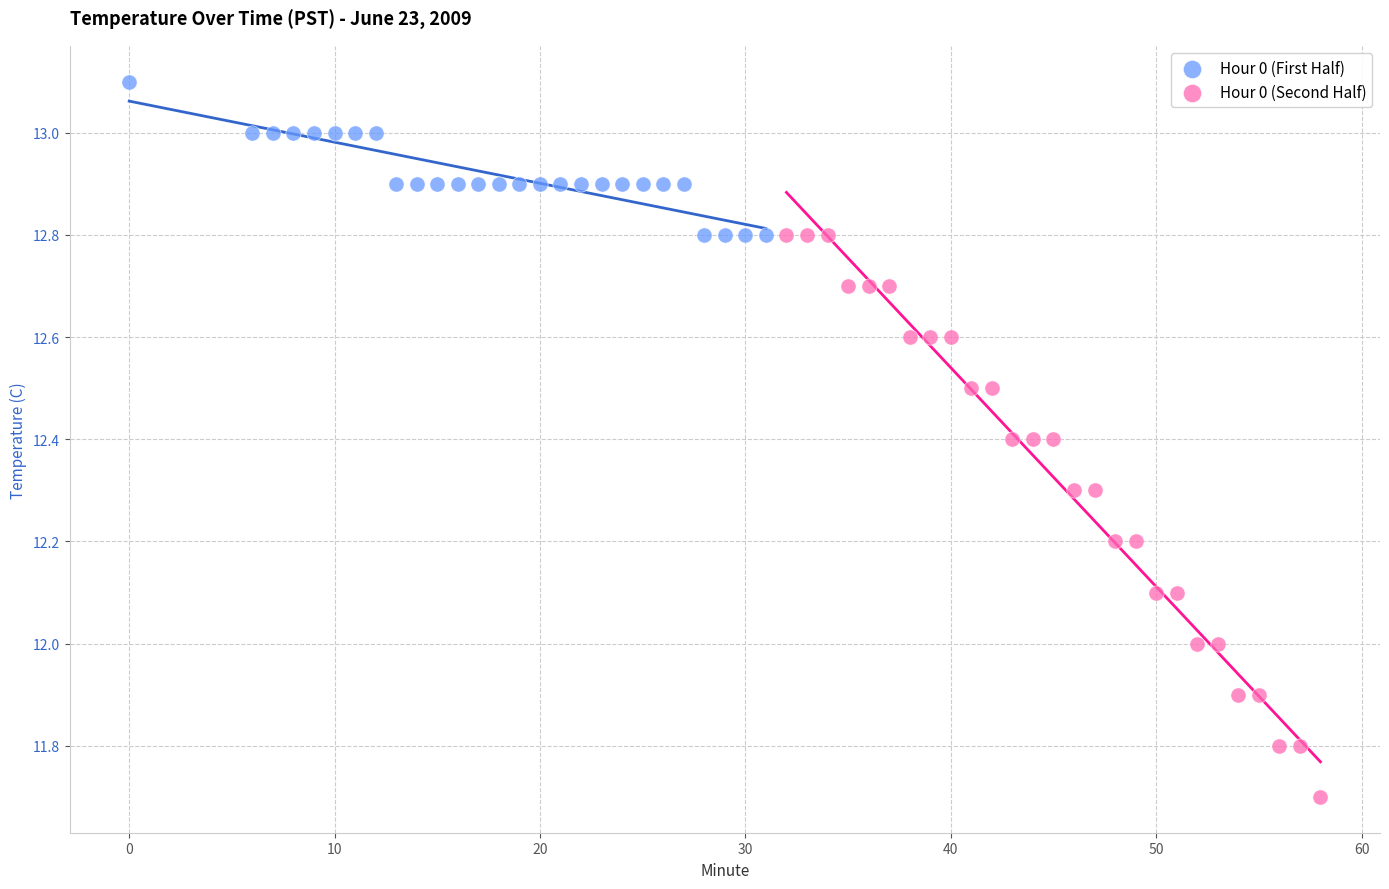

What are all the series names shown in the legend?

Hour 0 (First Half), Hour 0 (Second Half)